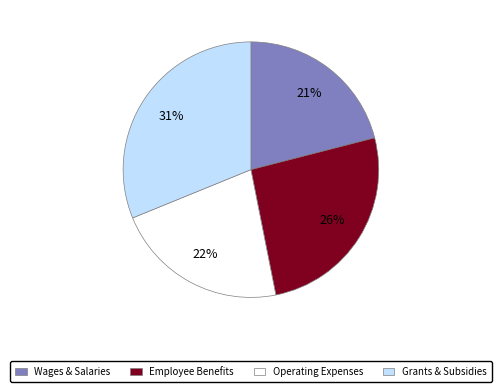

The Employee Benefits slice represents 20% of the pie. True or false?

False